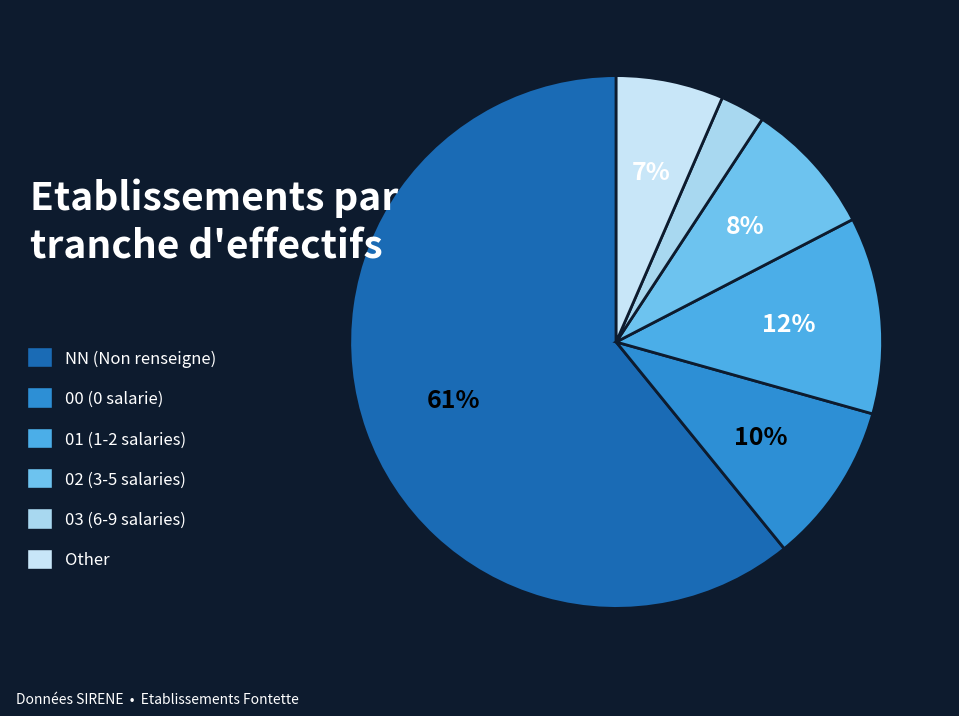

How many segments does this pie chart have?

6